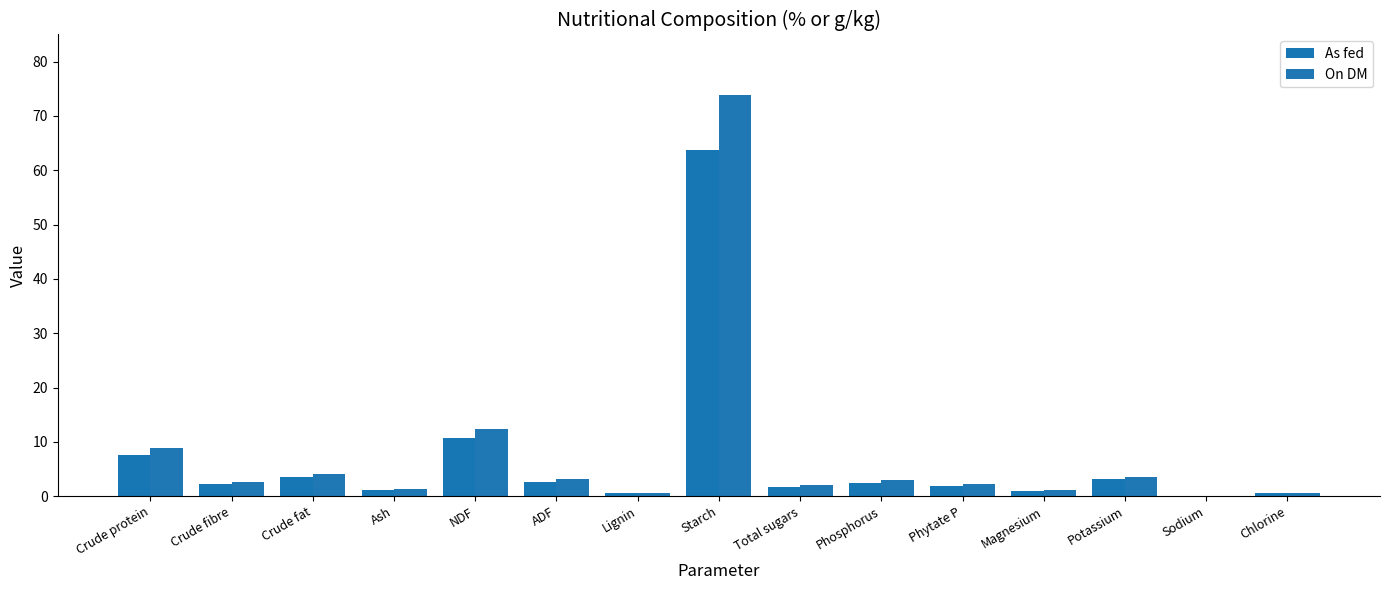

What is the label of the 4th bar from the right?

Magnesium